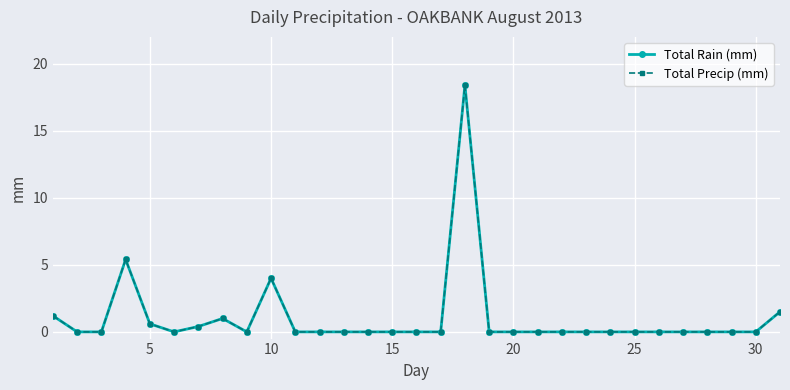

Is this an area chart (filled region under the line)?

No